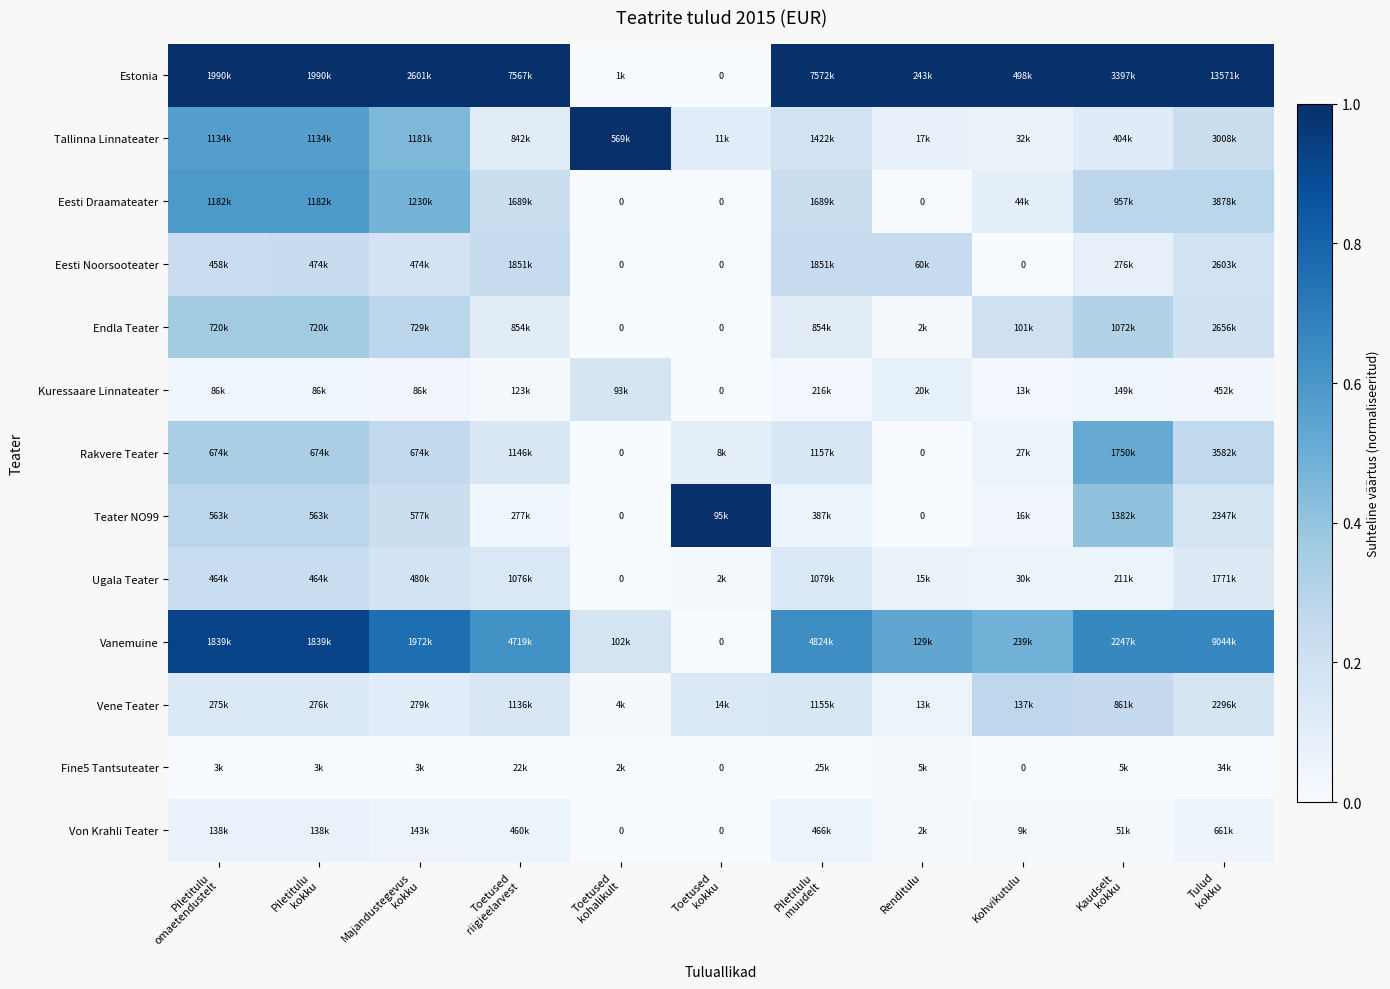

The Ugala Teater series shows 0.2 at Piletitulu omaetendustelt. True or false?

True